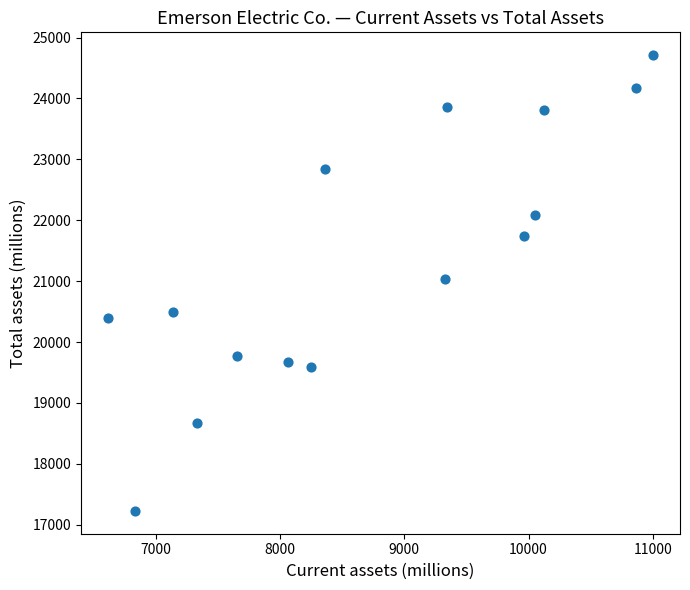

What is the range of Y values (max minus min)?

7484